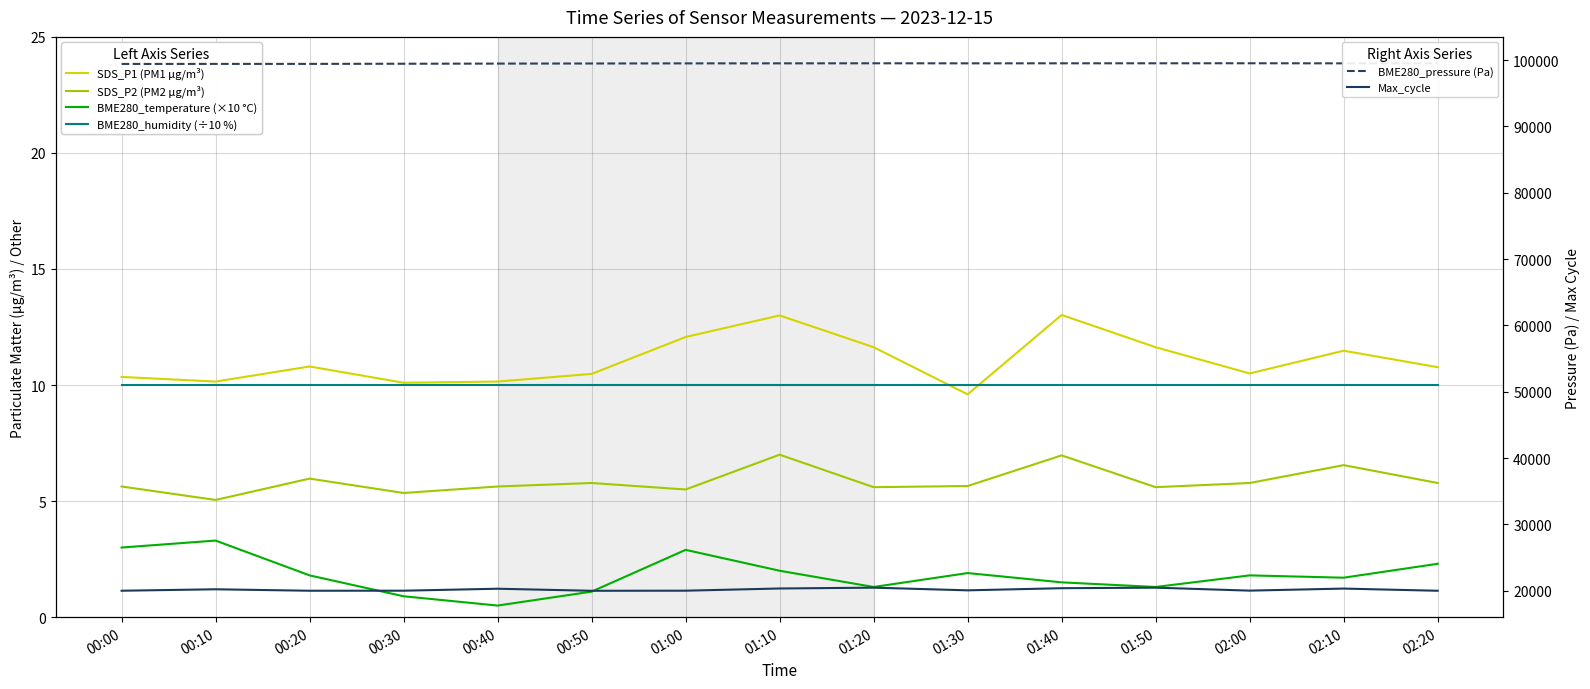

True or false: SDS_P1 (PM1 µg/m³) has a value of 13.0 at 01:10.

True